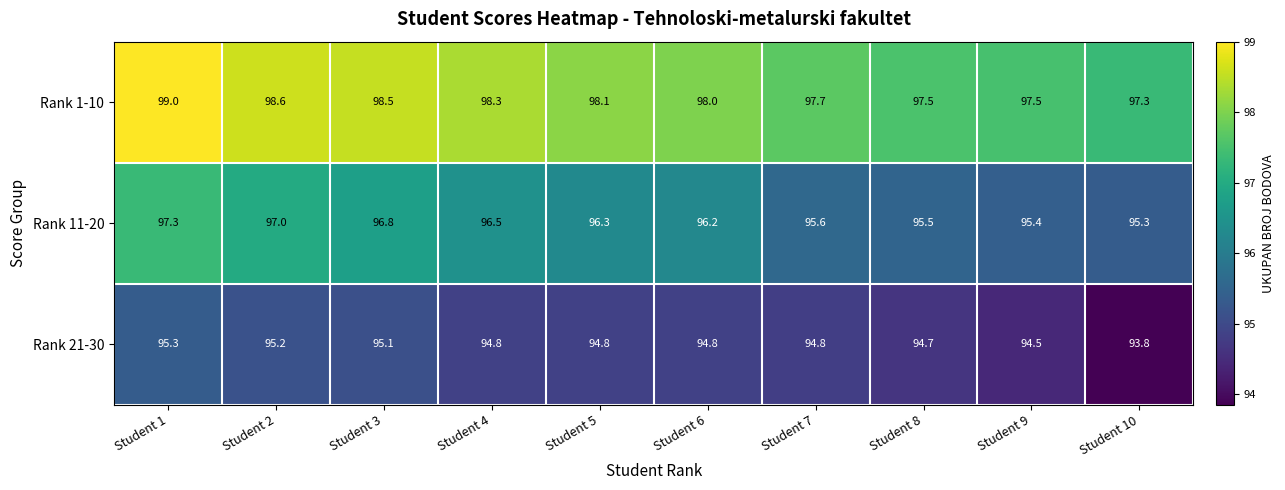

At which label is Rank 21-30 closest to 94?

Student 10